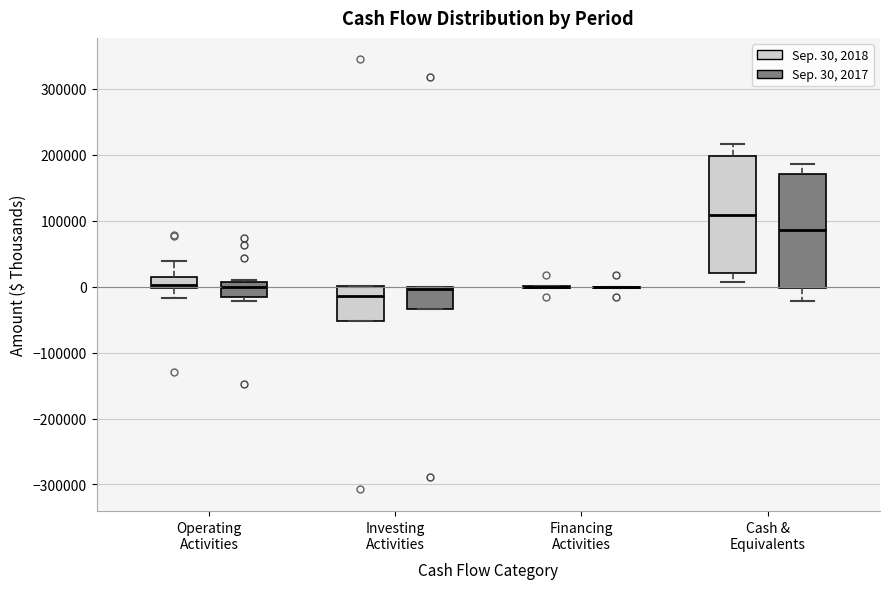

Reading left to right, transcribe this box plot: for each box, give where its median line is, the range the box spans, and where its two whiskers end, as read against the y-axis. The values are not printed on the chart, so give them approximately, as read against the axis.

Operating Activities (Sep. 30, 2018): median 0 (just above the box's lower edge), box 0 to 10000, whiskers -20000 to 40000
Operating Activities (Sep. 30, 2017): median 0, box -20000 to 10000, whiskers -20000 (just below the box's lower edge) to 10000
Investing Activities (Sep. 30, 2018): median -10000, box -50000 to 0, whiskers -50000 to 0
Investing Activities (Sep. 30, 2017): median 0 (just below the box's upper edge), box -30000 to 0, whiskers -30000 to 0
Financing Activities (Sep. 30, 2018): box collapsed to a line at 0, whiskers 0 to 0
Financing Activities (Sep. 30, 2017): box collapsed to a line at 0, whiskers 0 to 0
Cash & Equivalents (Sep. 30, 2018): median 110000, box 20000 to 200000, whiskers 10000 to 220000
Cash & Equivalents (Sep. 30, 2017): median 90000, box 0 to 170000, whiskers -20000 to 190000